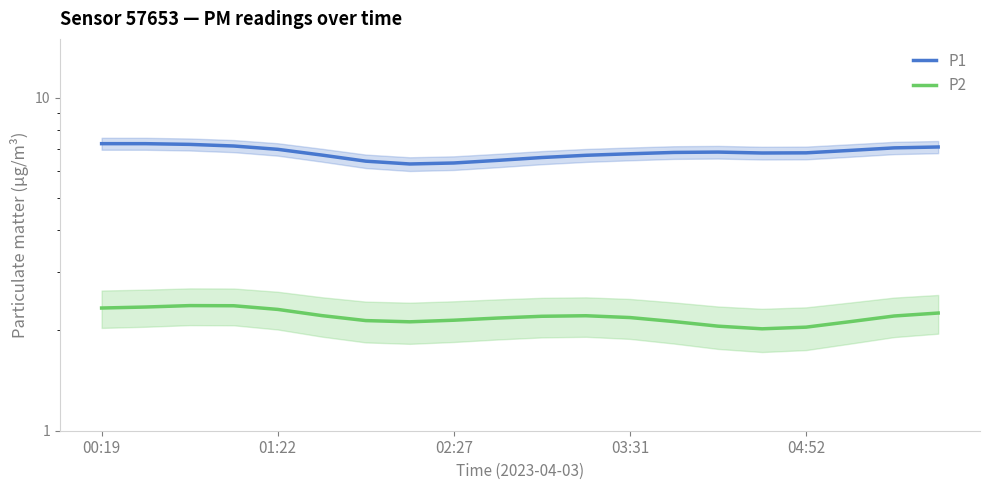

Is it true that P1 equals 7.0 at 01:22?

True